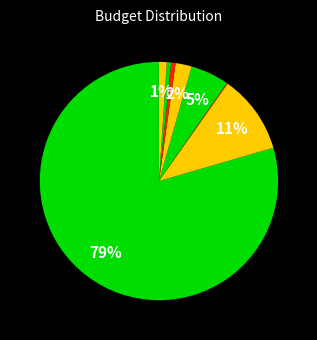

What is the smallest slice in the pie chart?

Freight and Express